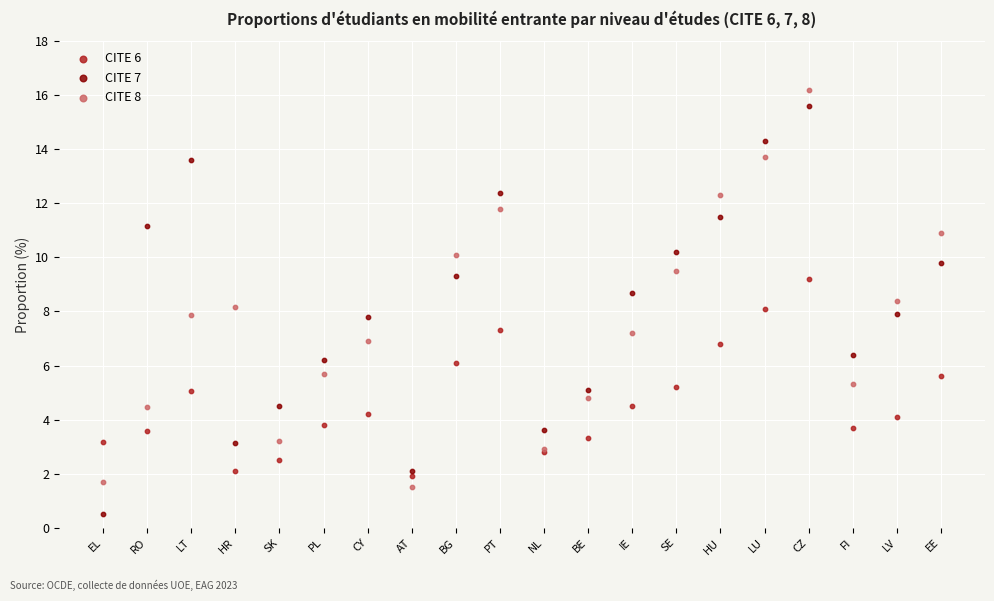

Which series reaches the maximum Y coordinate?

CITE 8